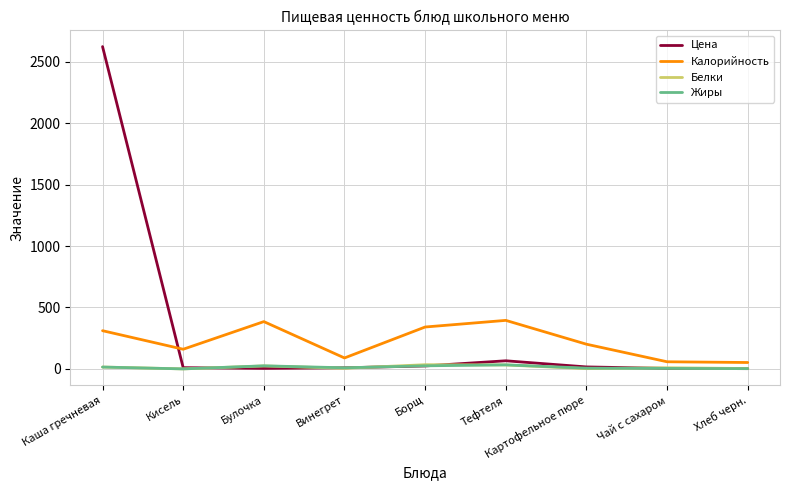

Which series has the largest total across all categories?

Цена